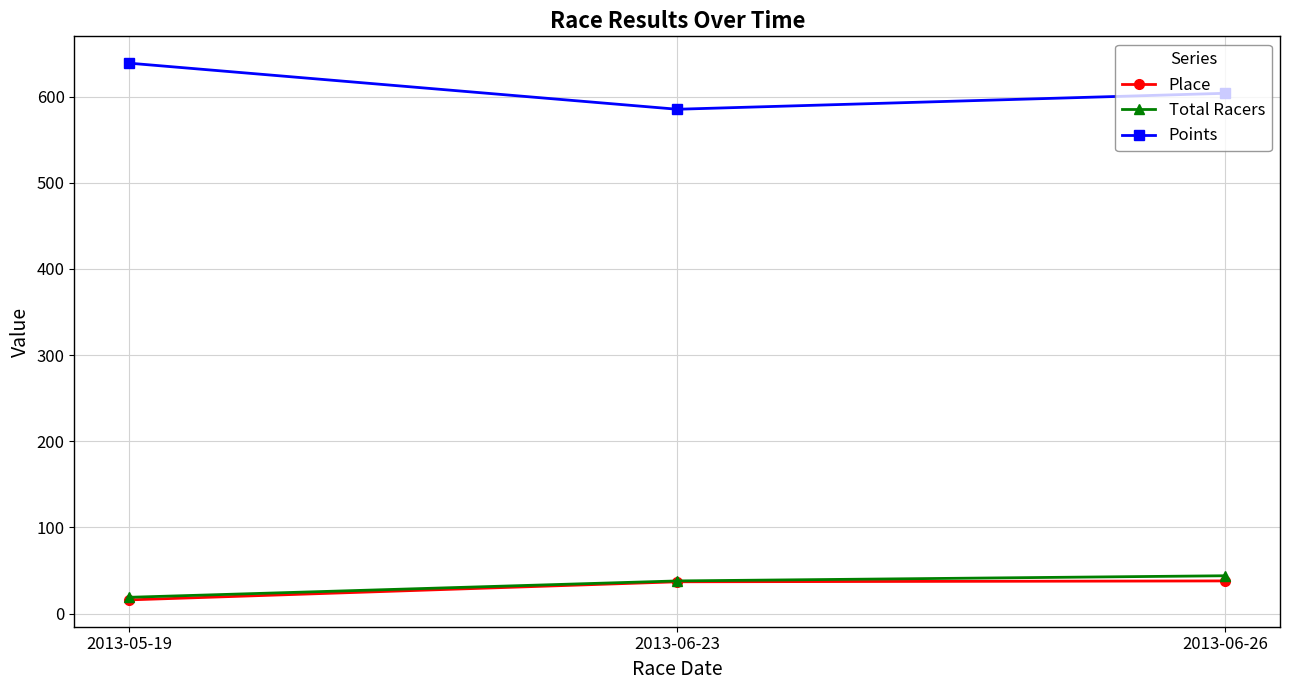

What is the difference between the highest and lowest values at 2013-05-19?

622.8